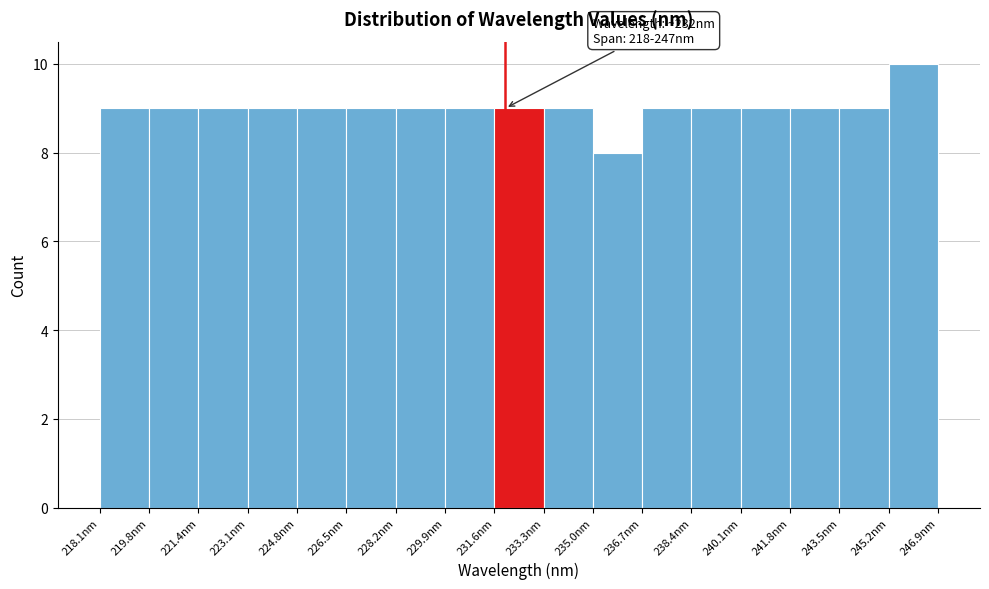

Over which range of the x-axis is the bar tallest?

245.2 to 246.8